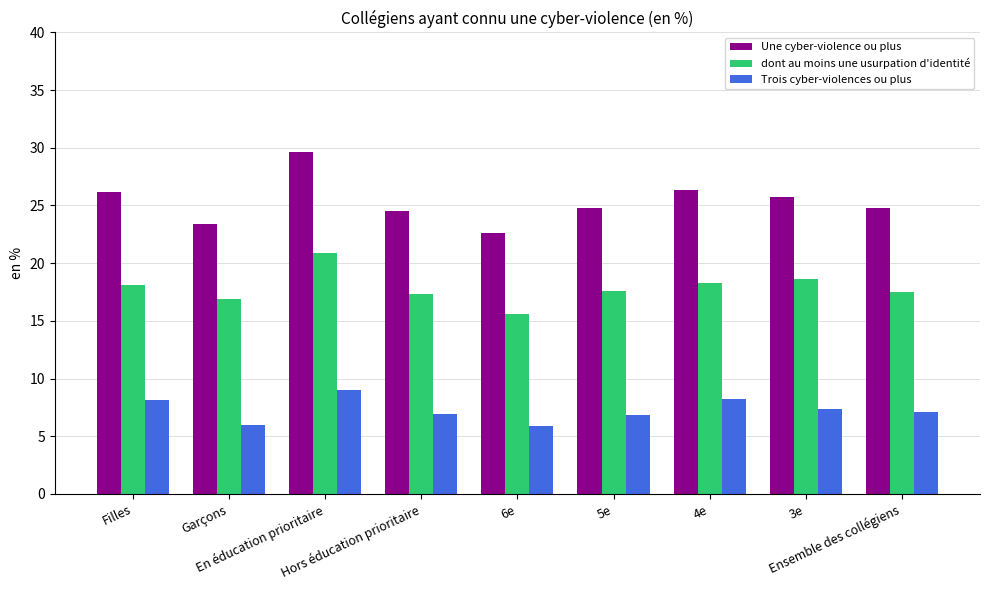

What is the value of the dont au moins une usurpation d'identité bar at the 2nd from the left?

16.9